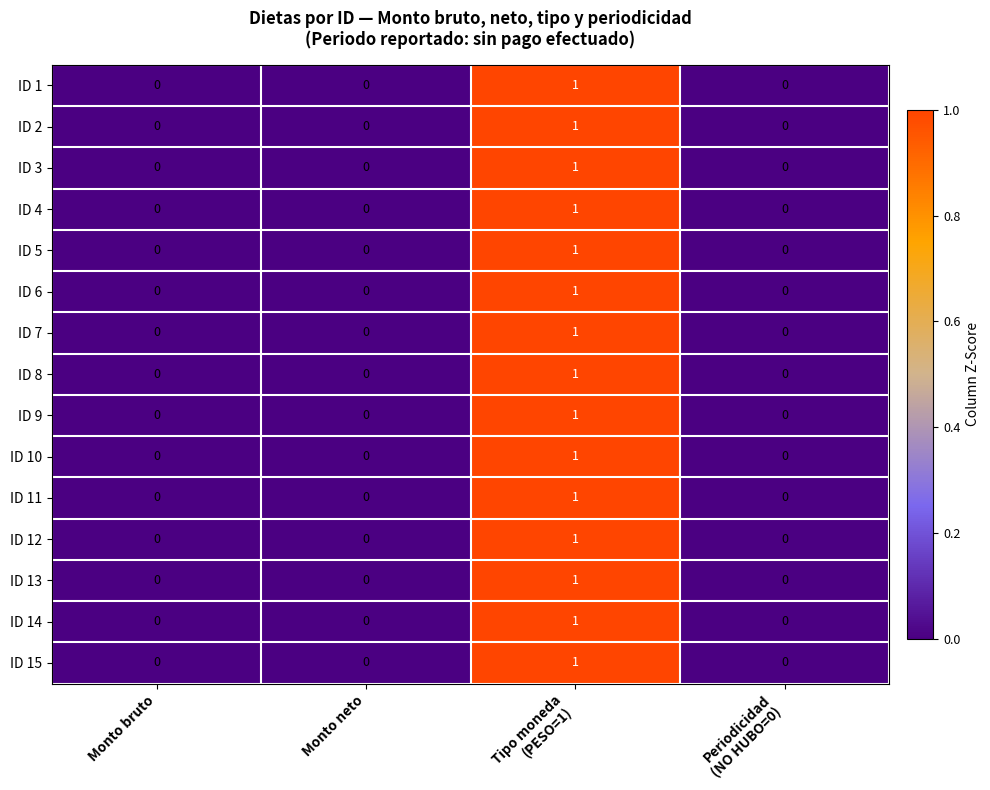

How many ID 14 values are between 0 and 1?

4